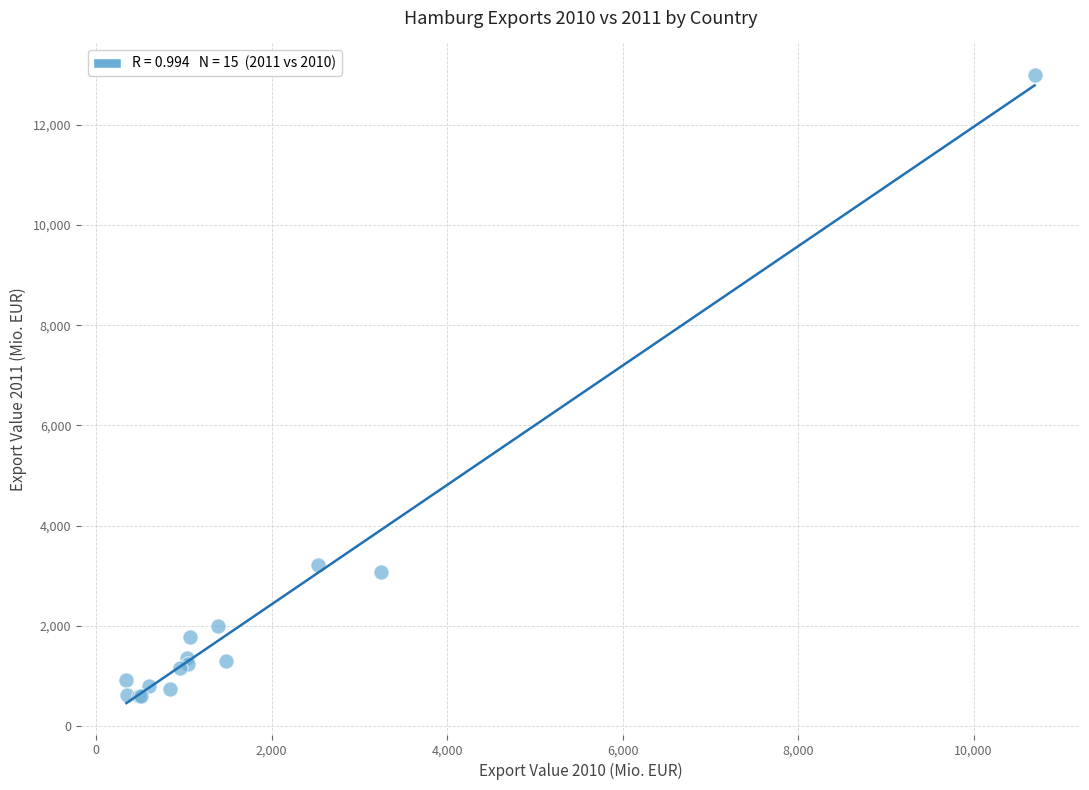

What Y value in the scatter plot is closest to 6793?

3221.3